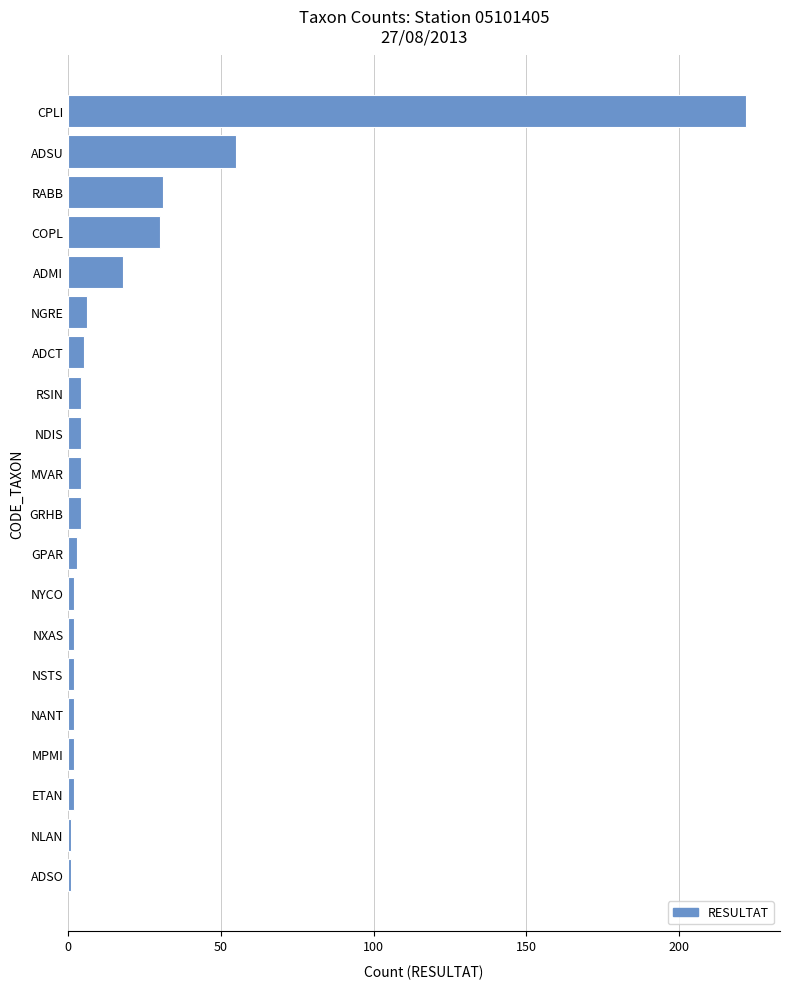

Are the bars grouped side by side (vs. stacked)?

No